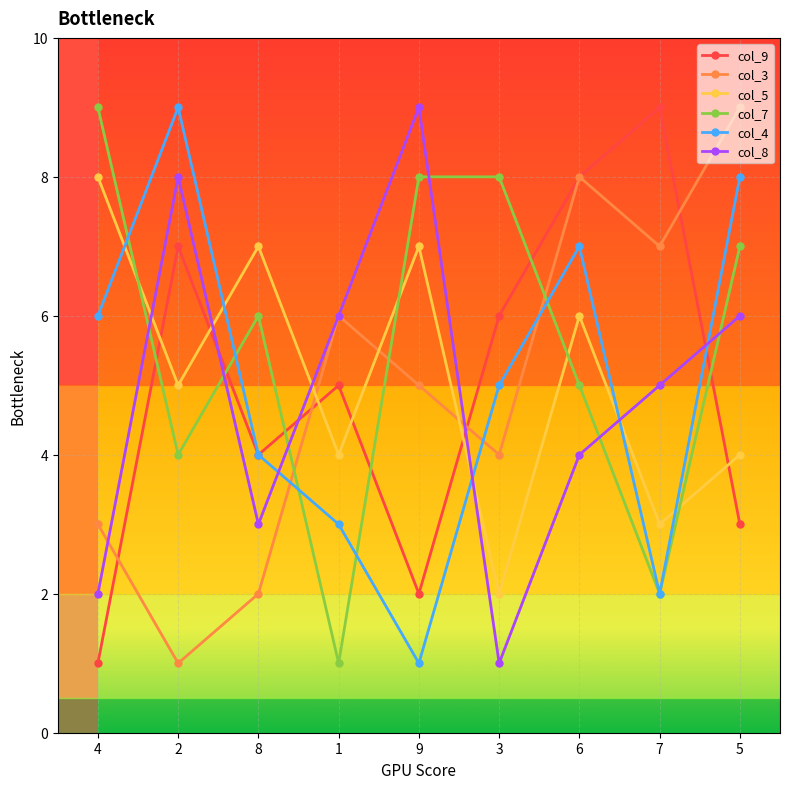

At which label is col_4 closest to 5?

3